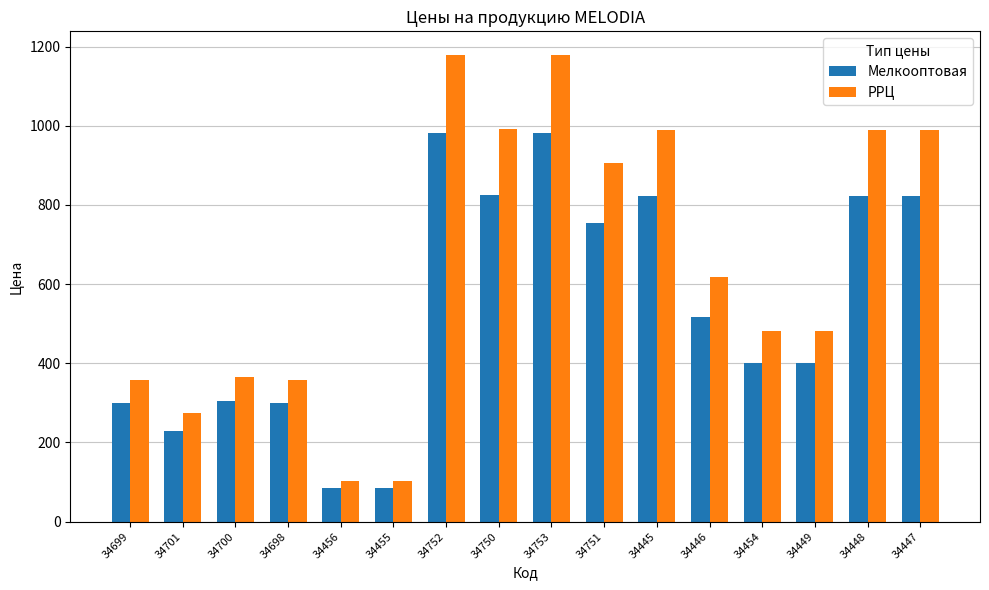

What is the smallest value displayed?

85.4